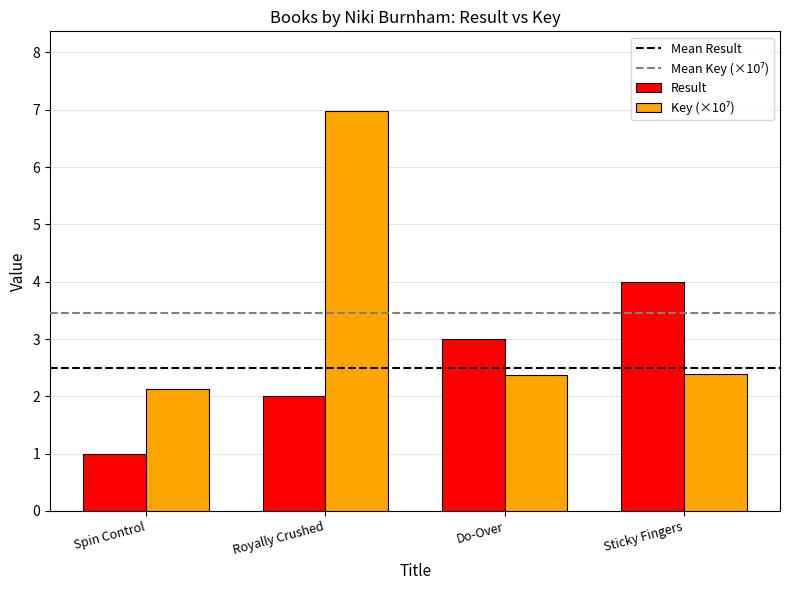

At how many categories does at least one series exceed 1?

4